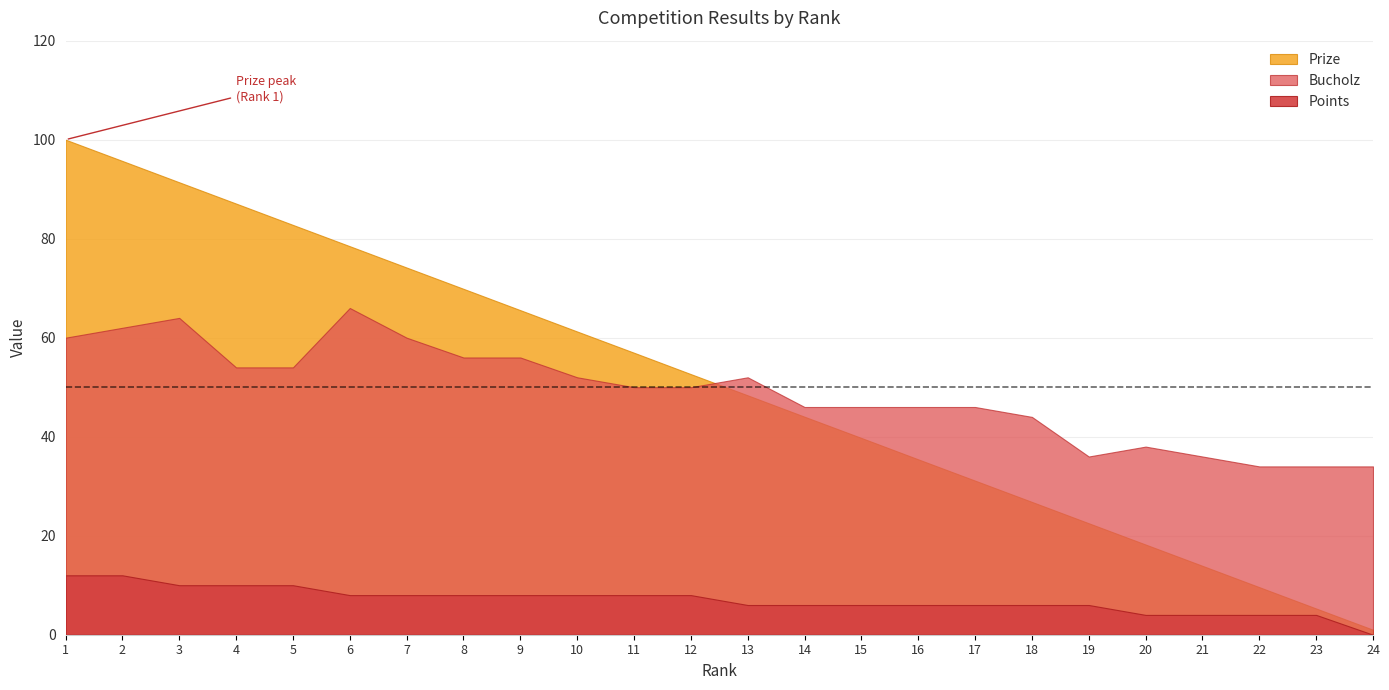

At 13, list the series in order from smallest to largest.

Points, Prize, Bucholz